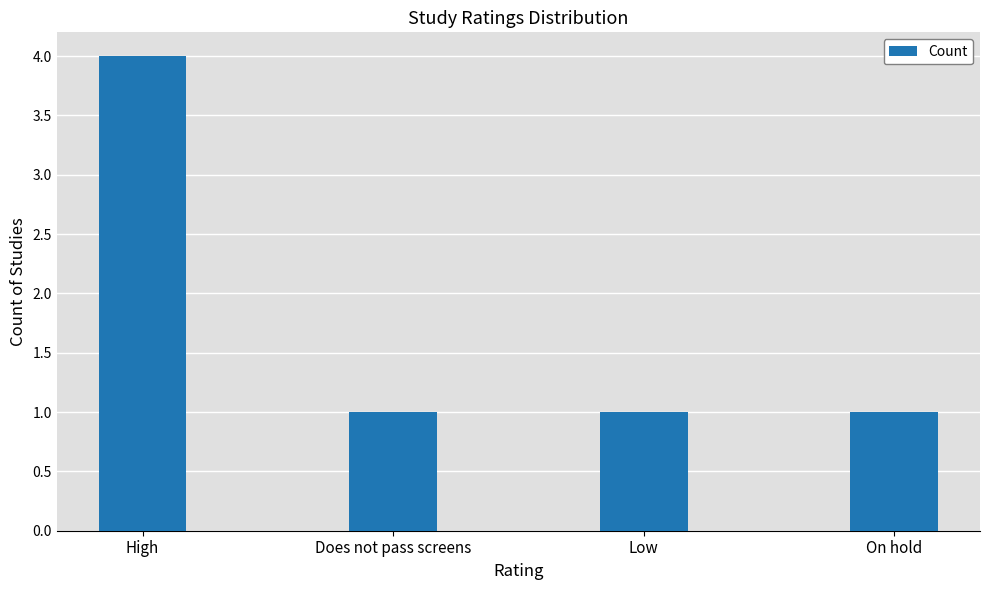

Reading right to left, list all the values displayed in this chart.

1	1	1	4